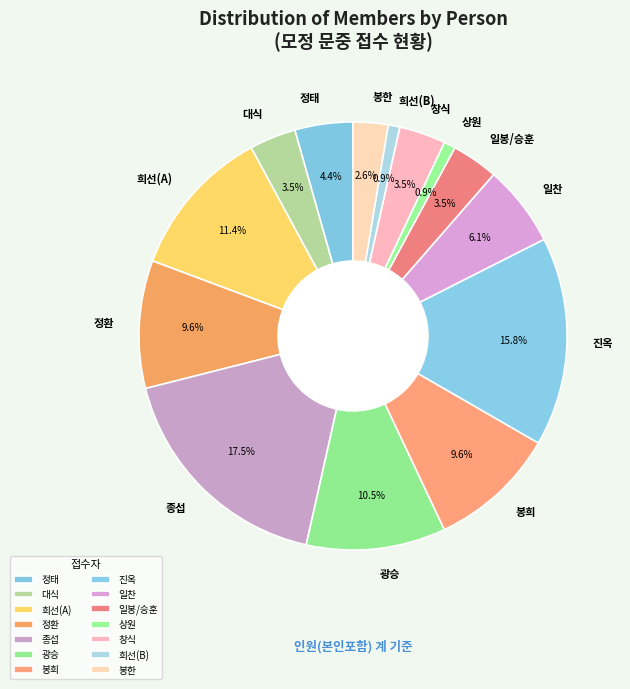

Which has a higher value, 희선(B) or 정환?

정환